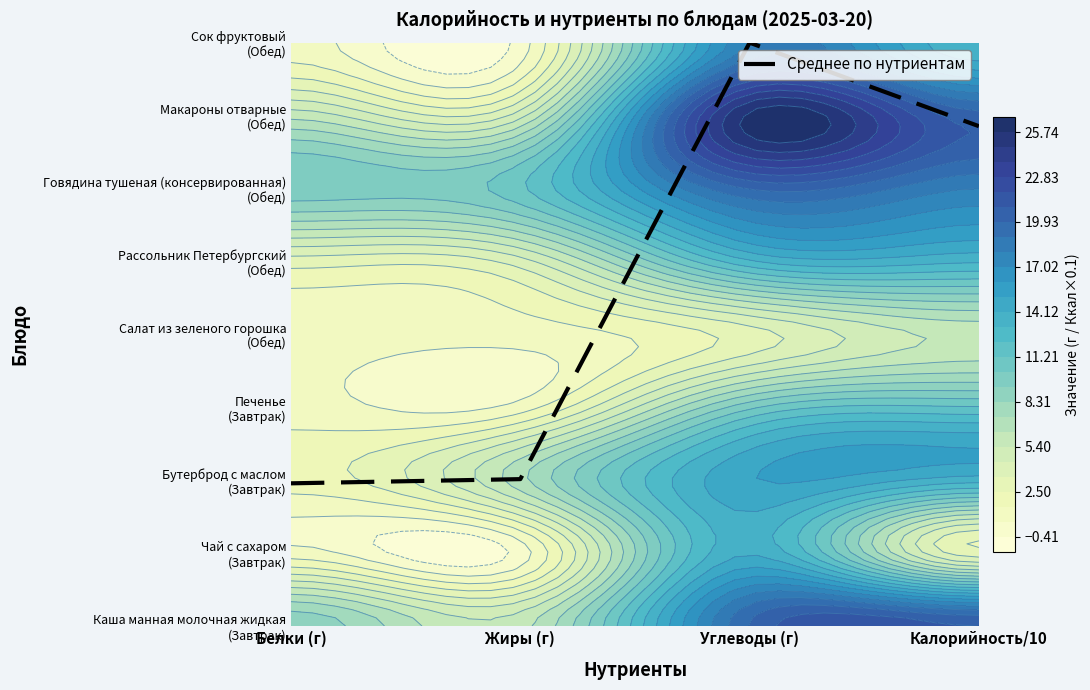

How many categories are shown in the chart?

4